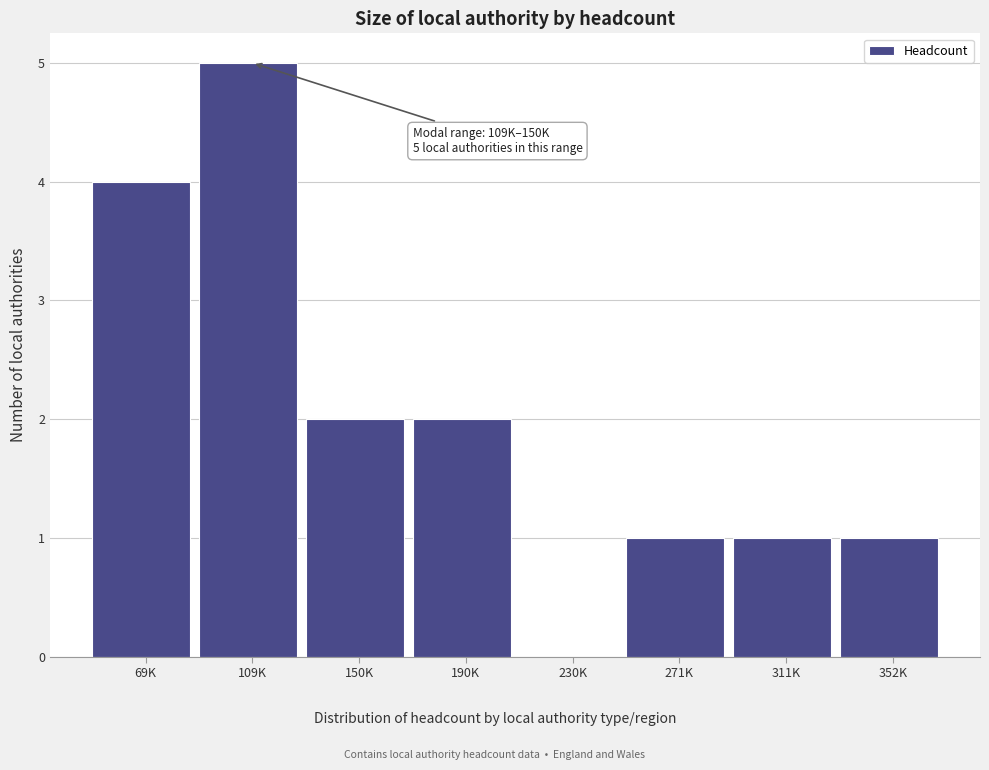

Reading right to left, list all the values displayed in this chart.

352K=1	311K=1	271K=1	230K=0	190K=2	150K=2	109K=5	69K=4